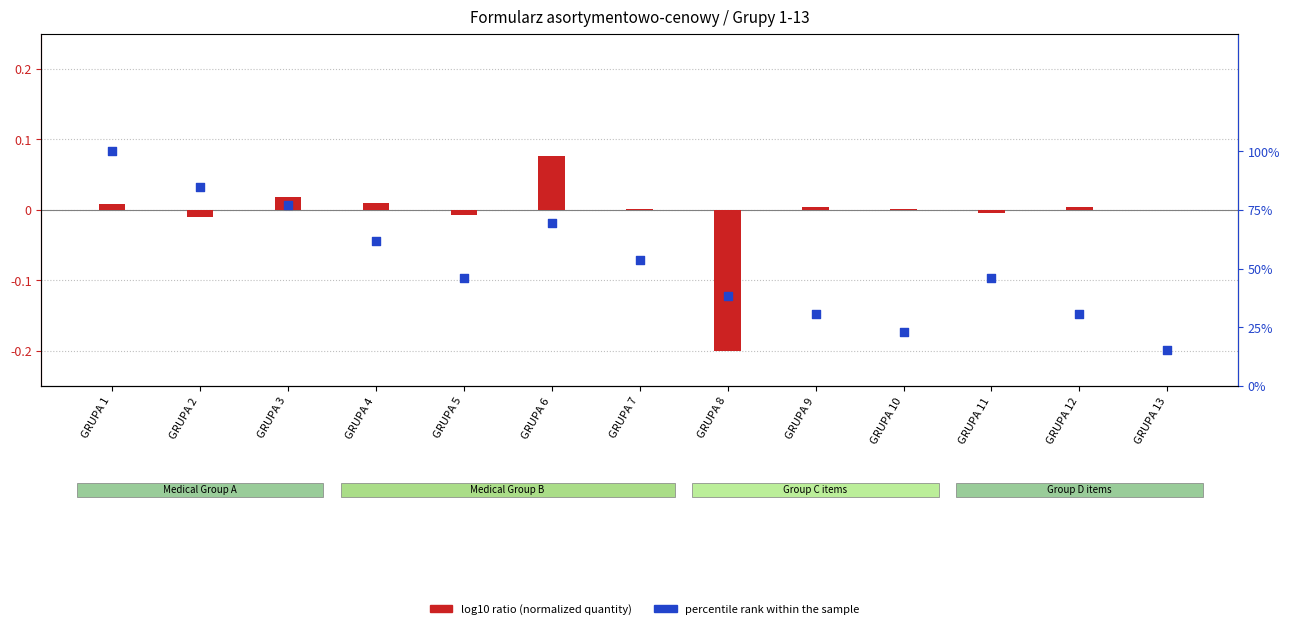

Which series contains the lowest Y value?

log10 ratio (normalized quantity)